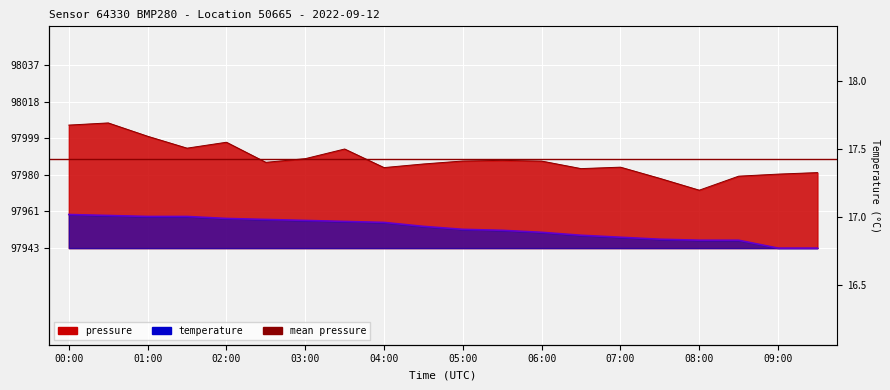

True or false: temperature and pressure intersect in this chart.

False